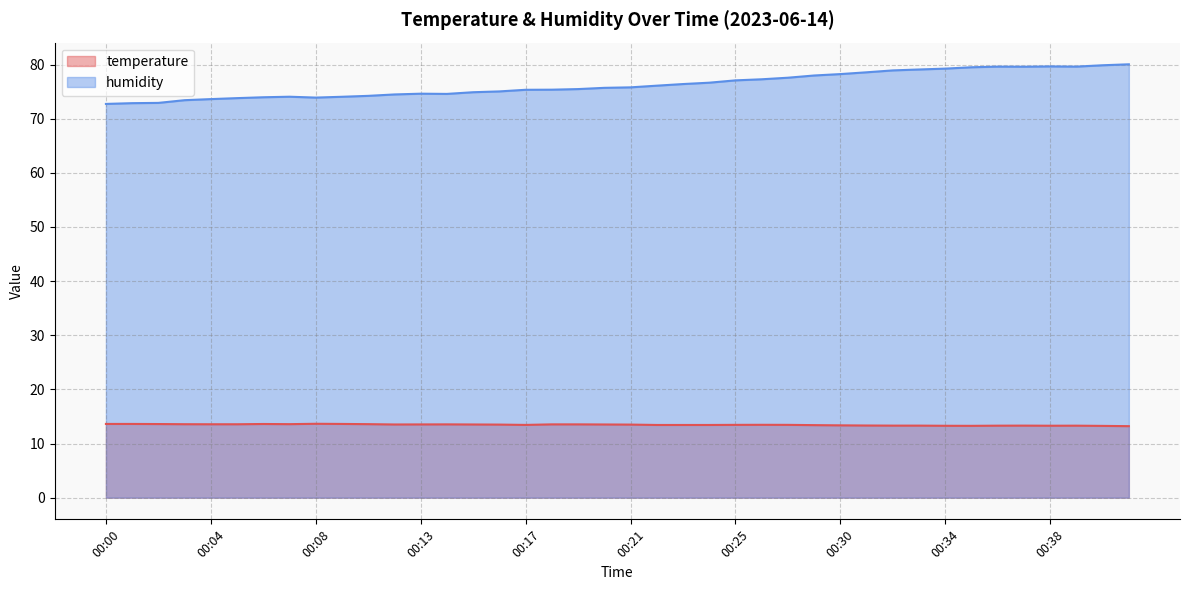

True or false: temperature has a value of 13.4 at 00:22.

True